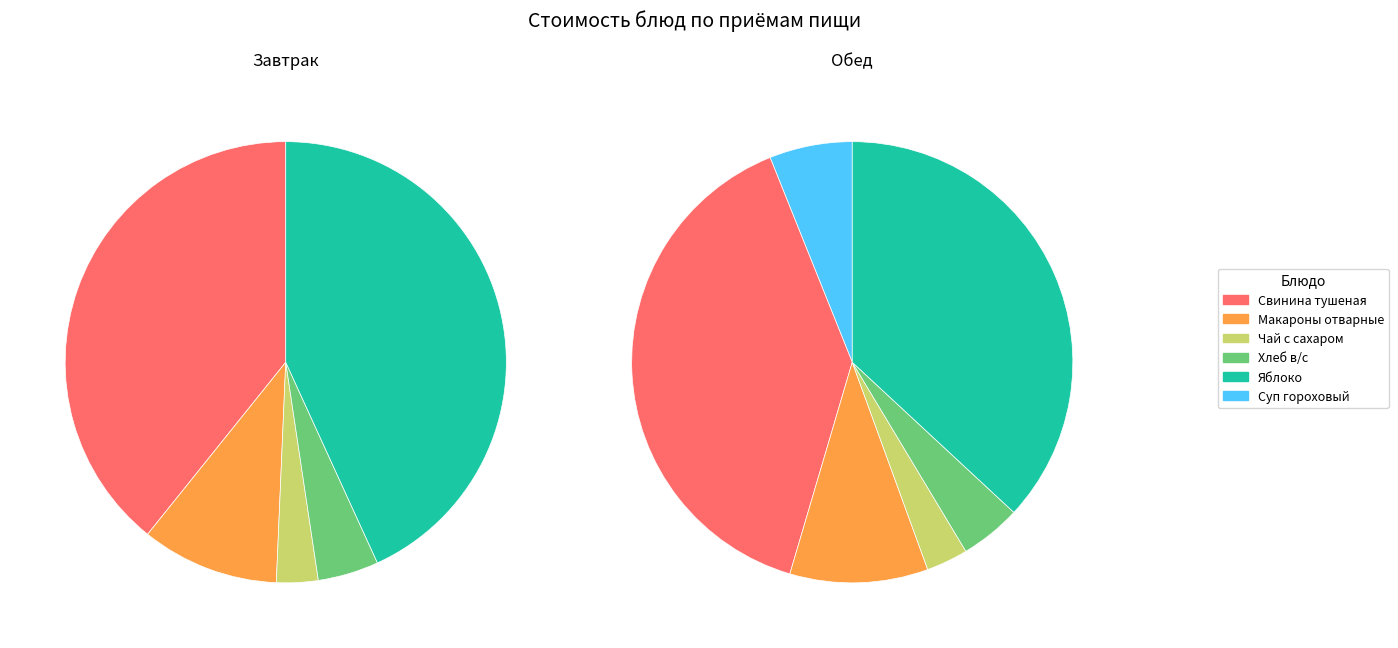

Does Хлеб в/с represent more than half of the total?

No